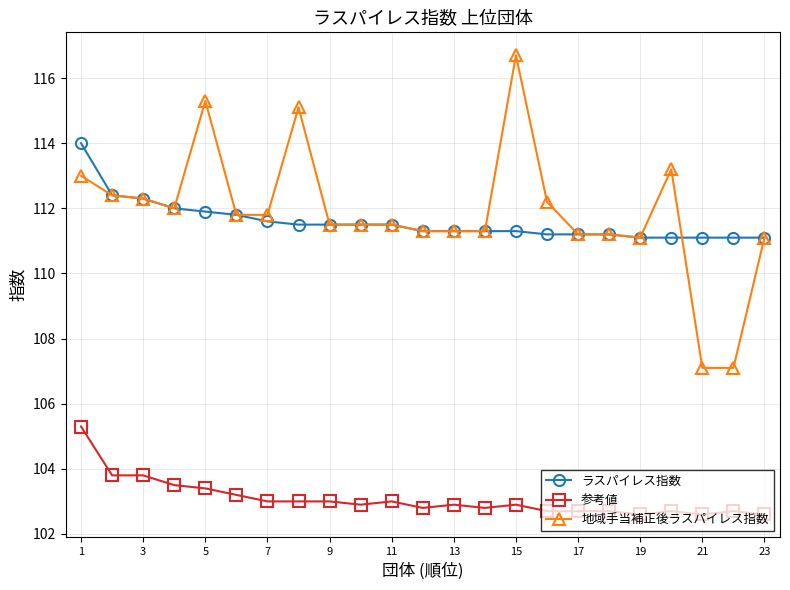

Which series has the widest spread of values?

地域手当補正後ラスパイレス指数